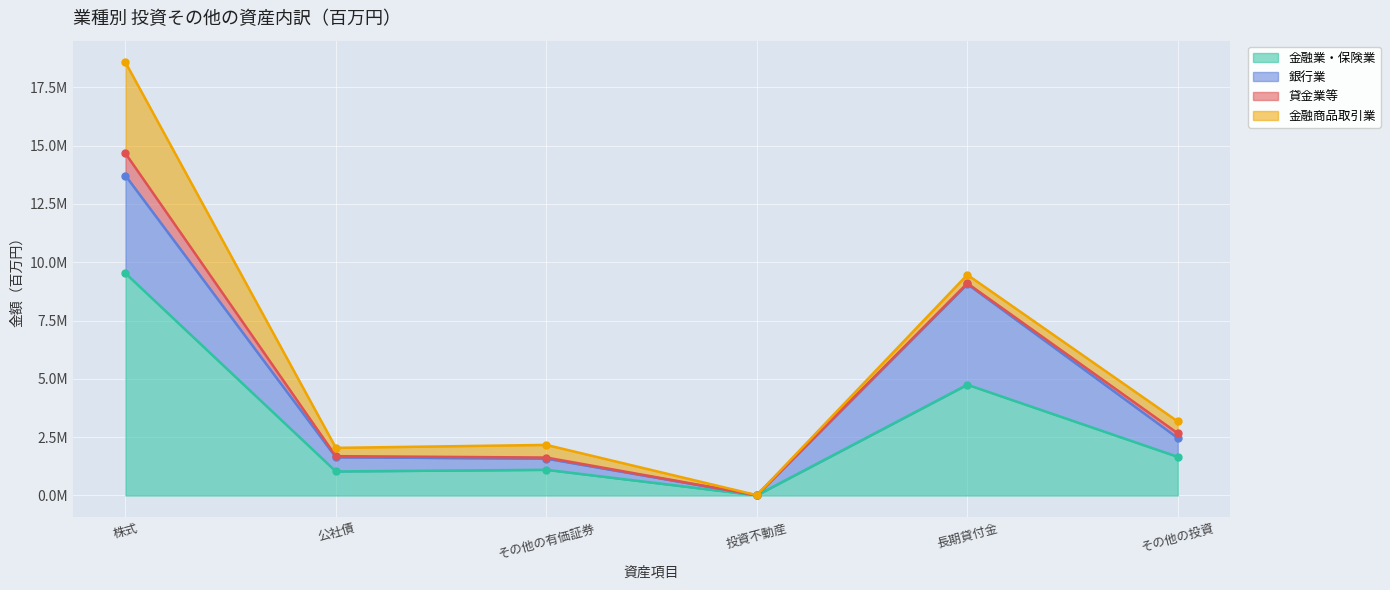

Between その他の有価証券 and 投資不動産, which series saw the biggest shift?

金融業・保険業